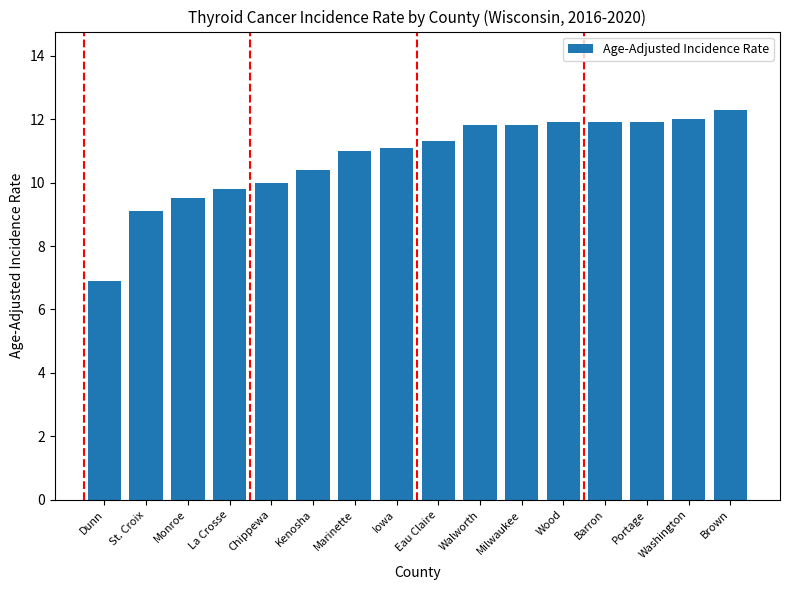

Which label corresponds to the largest value in the chart?

Brown